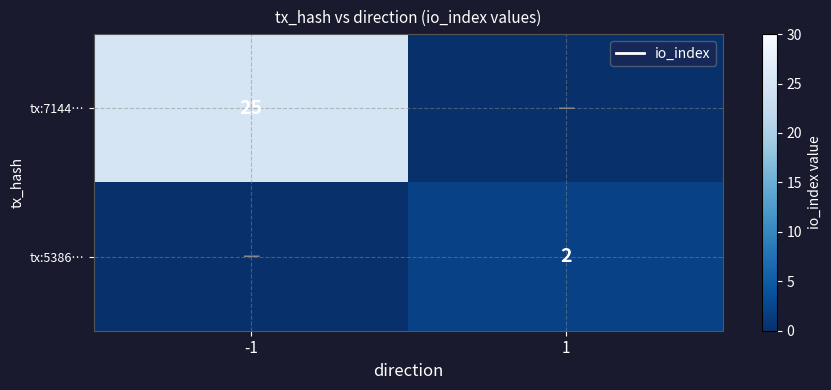

The value of tx:7144… at -1 is 25. True or false?

True